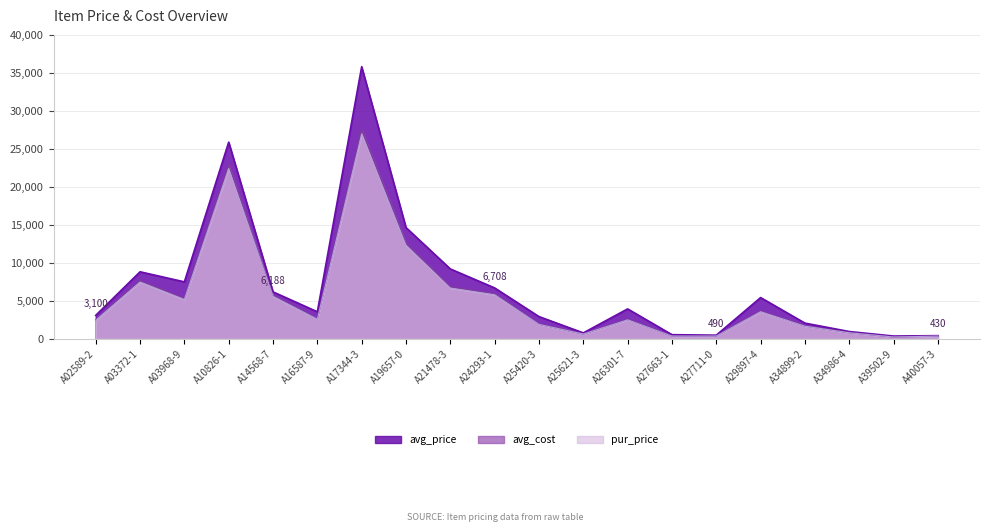

At A21478-3, list the series in order from largest to smallest.

avg_price, avg_cost, pur_price